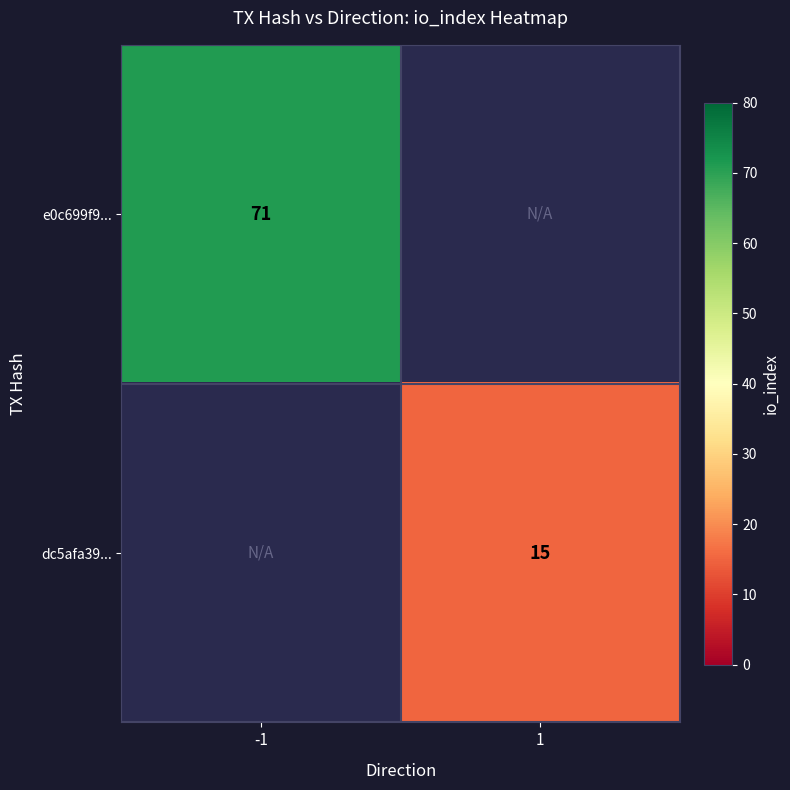

At which category does the chart reach its minimum across all series?

1